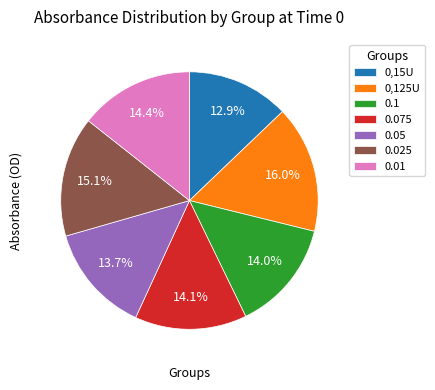

To the nearest percent, what is the average slice percentage?

14%